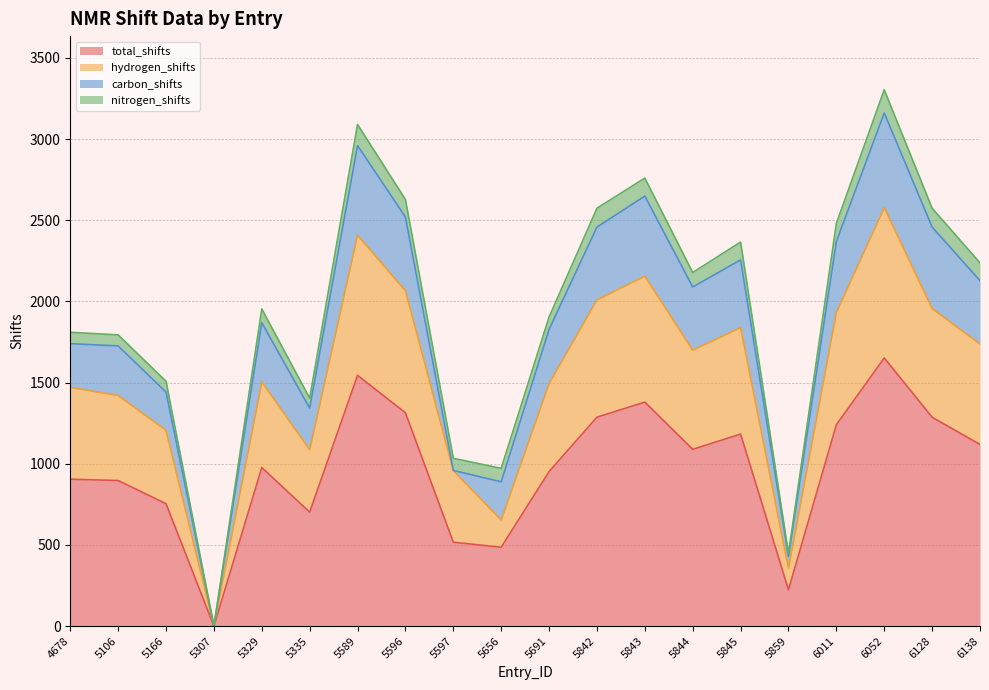

What is the value of the total_shifts point at the 20th from the left?

1119